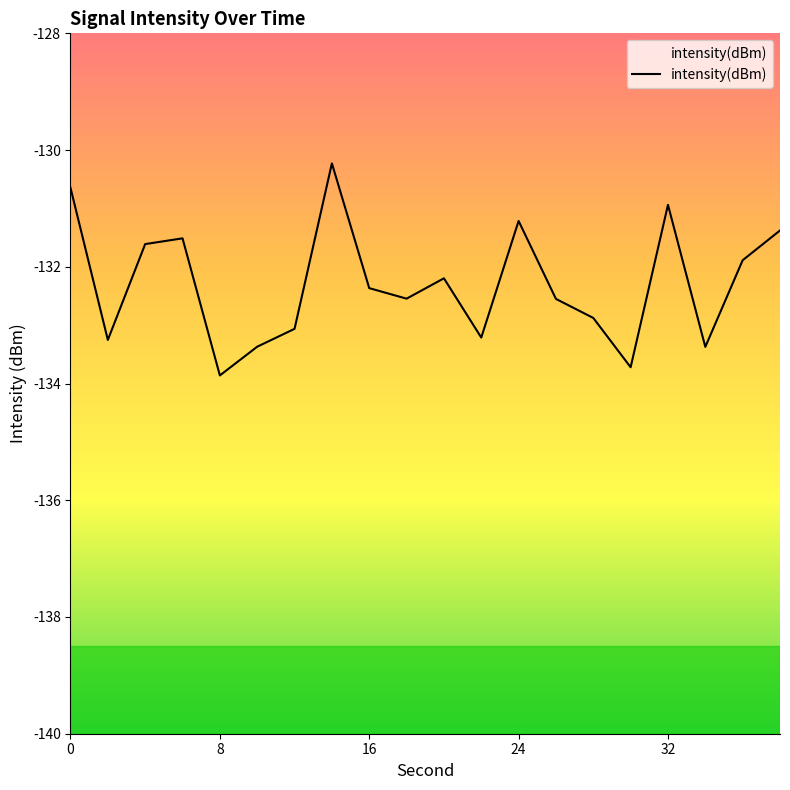

Is it true that the value at 8 is -188.2?

False